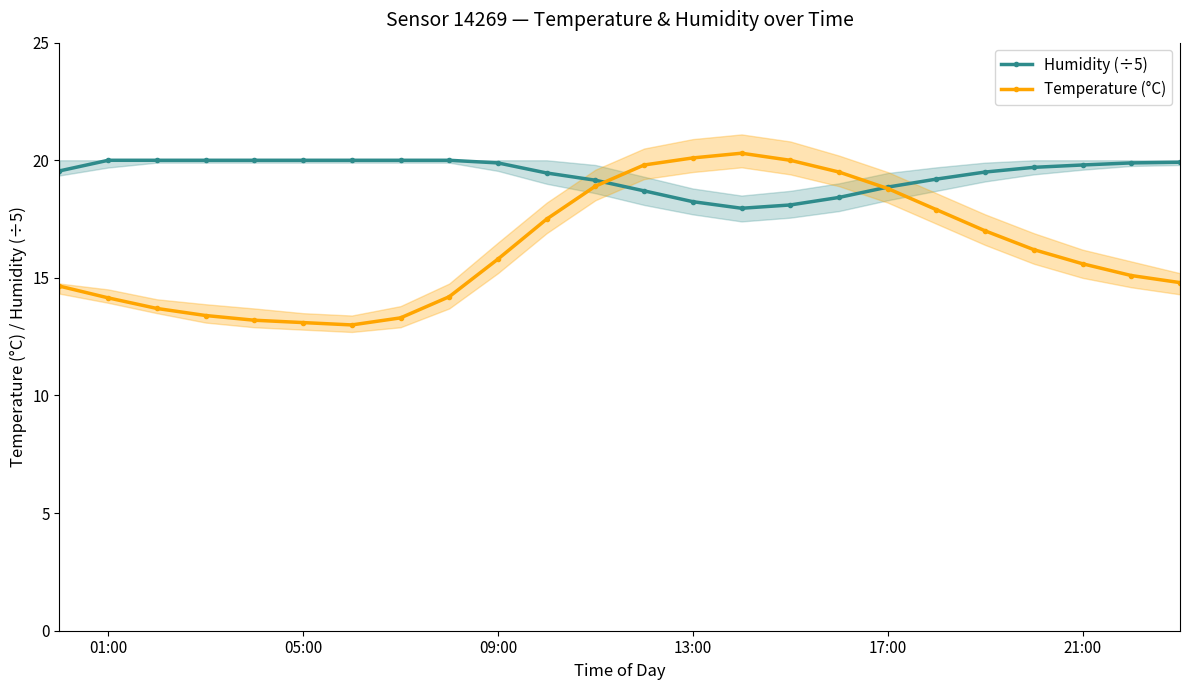

How many data points in Temperature (°C) are above 15?

14